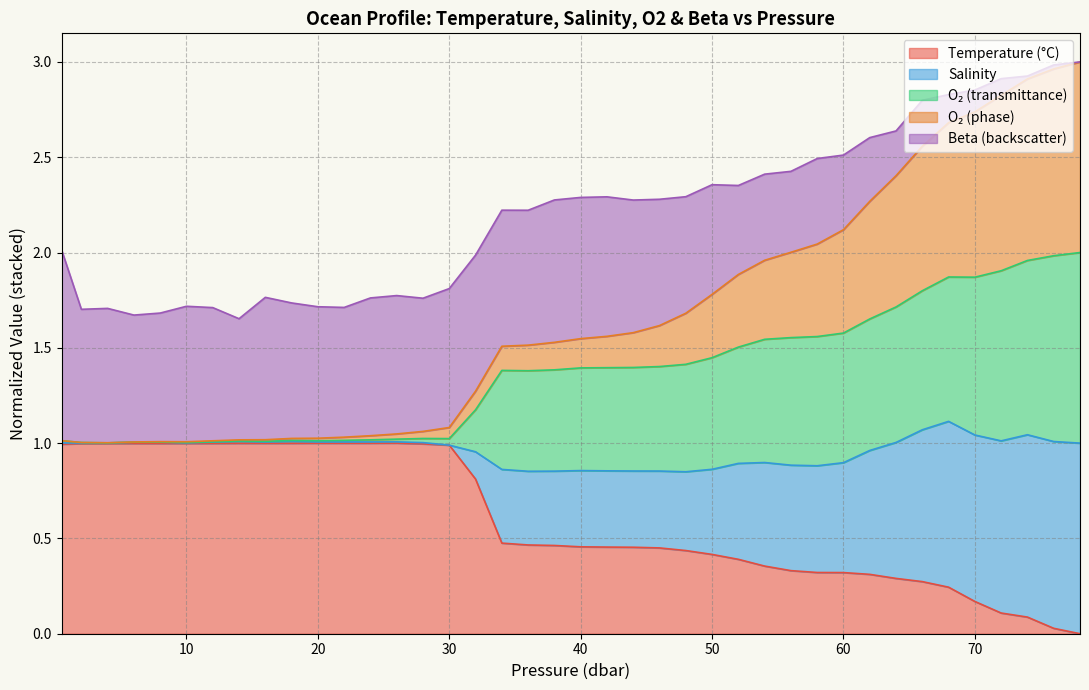

Does the chart have visible grid lines?

Yes